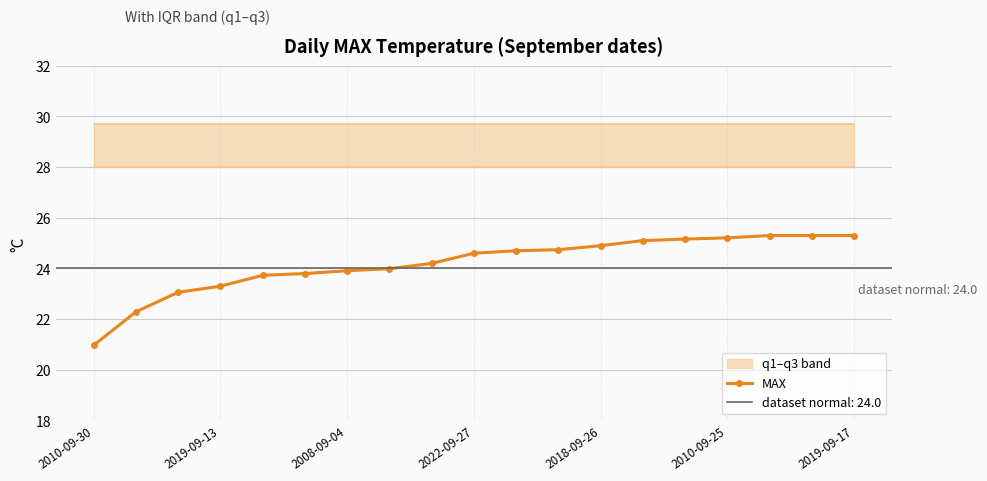

True or false: MAX has a value of 10.8 at 2010-09-30.

False